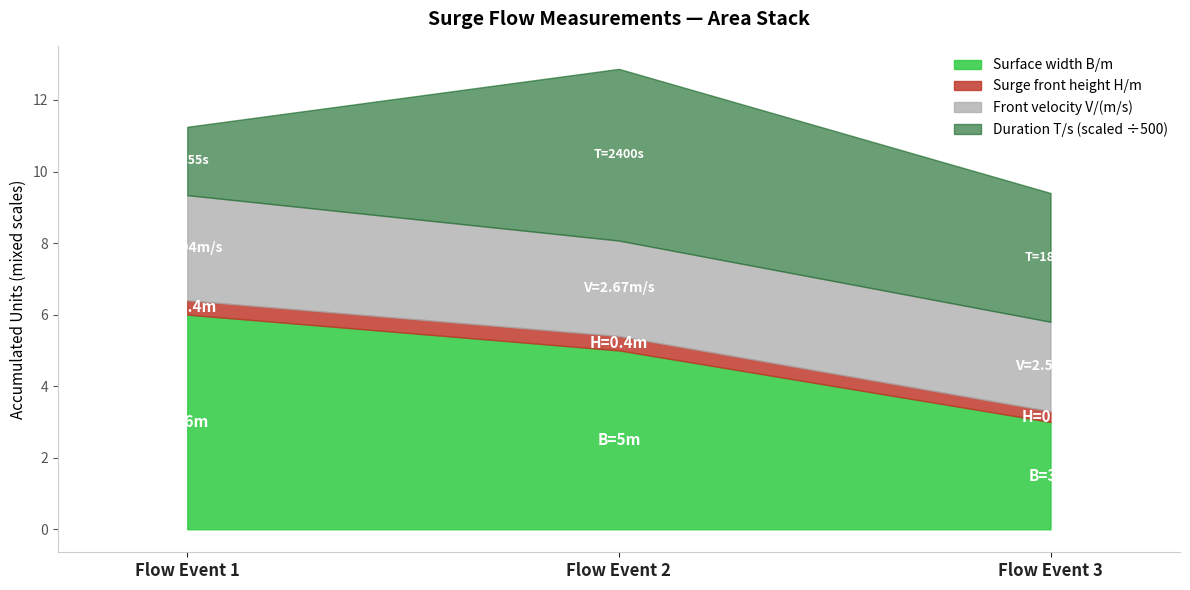

Count the number of data series in this chart.

4